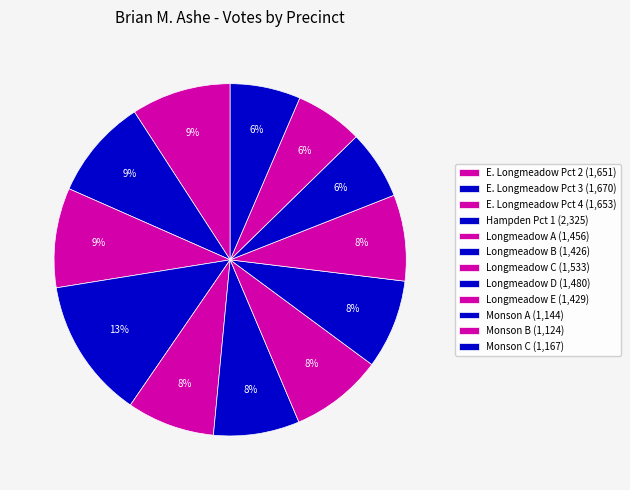

What is the largest slice in the pie chart?

Hampden Pct 1